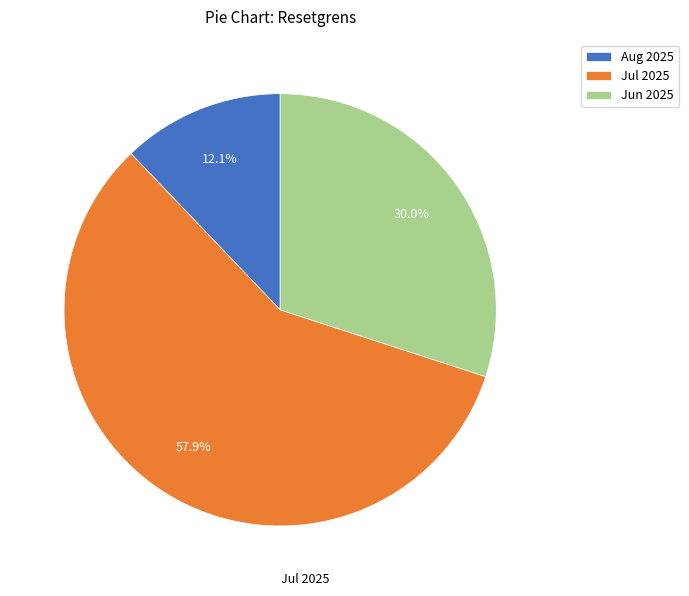

How many slices are in this pie chart?

3